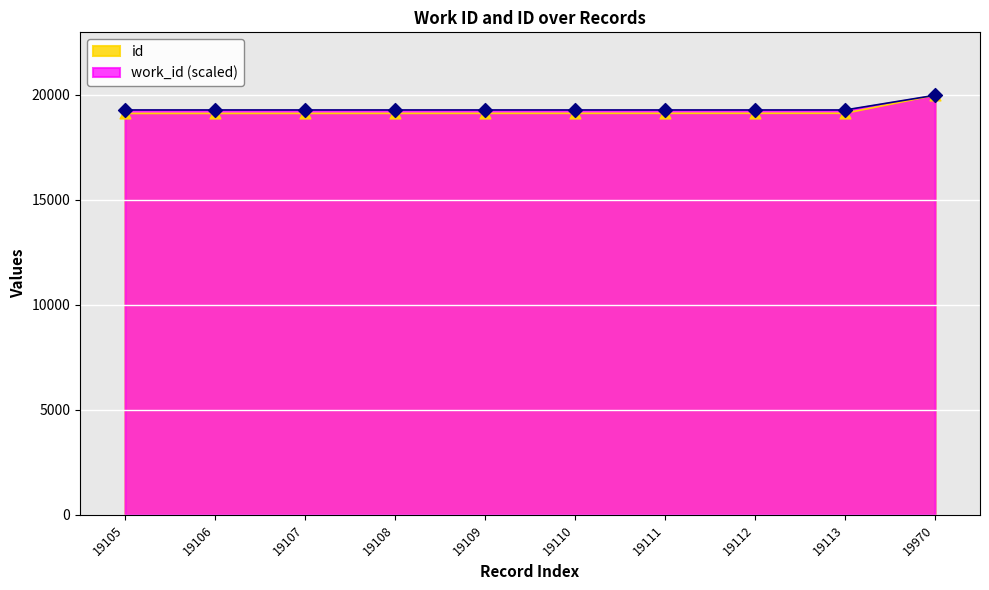

Which series has the largest total across all categories?

work_id